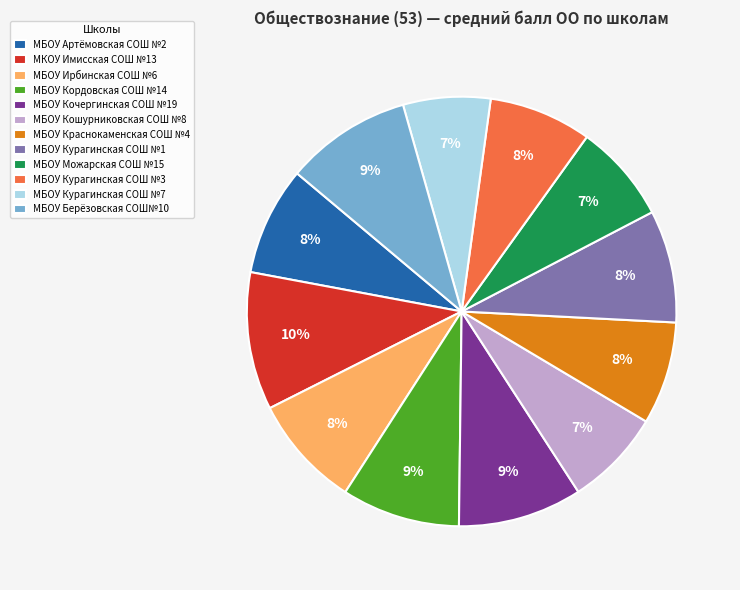

Approximately how many times larger is the value at МБОУ Кочергинская СОШ №19 compared to МБОУ Берёзовская СОШ№10?

1.0